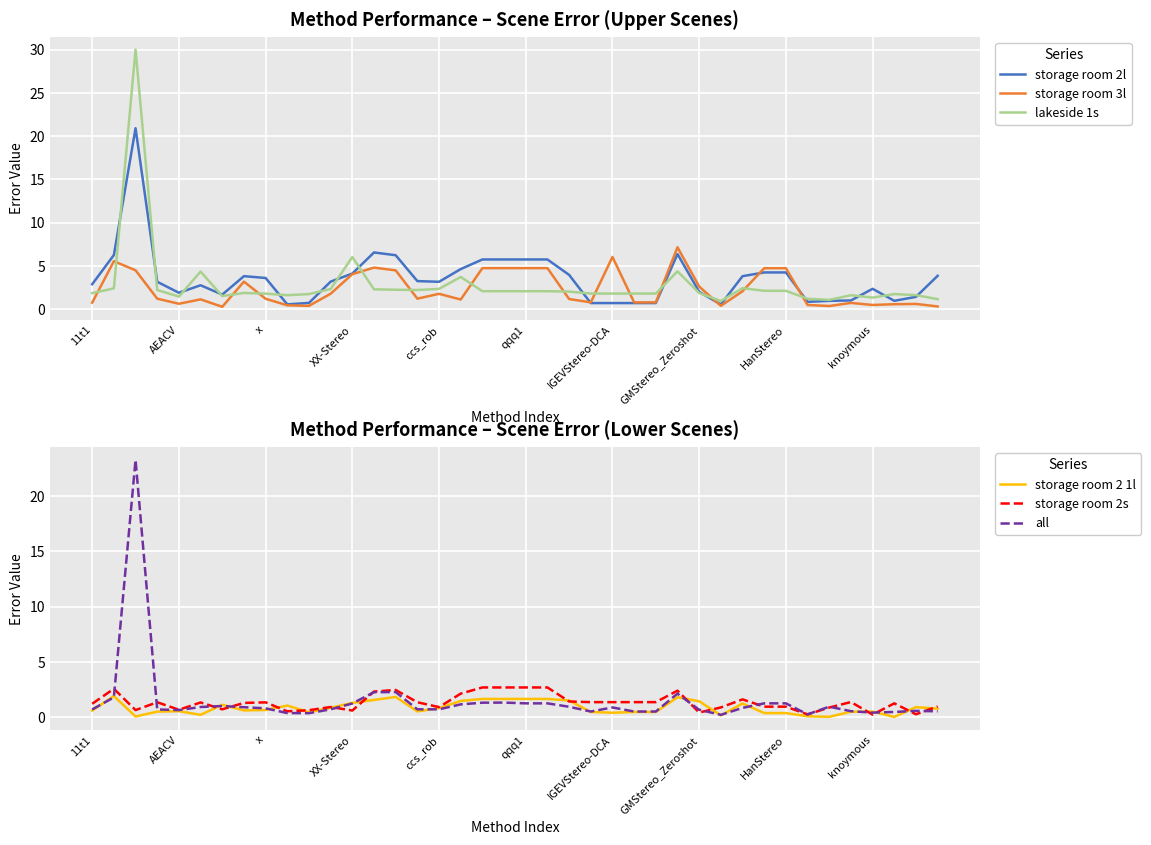

What is the maximum value for storage room 2l?

20.9